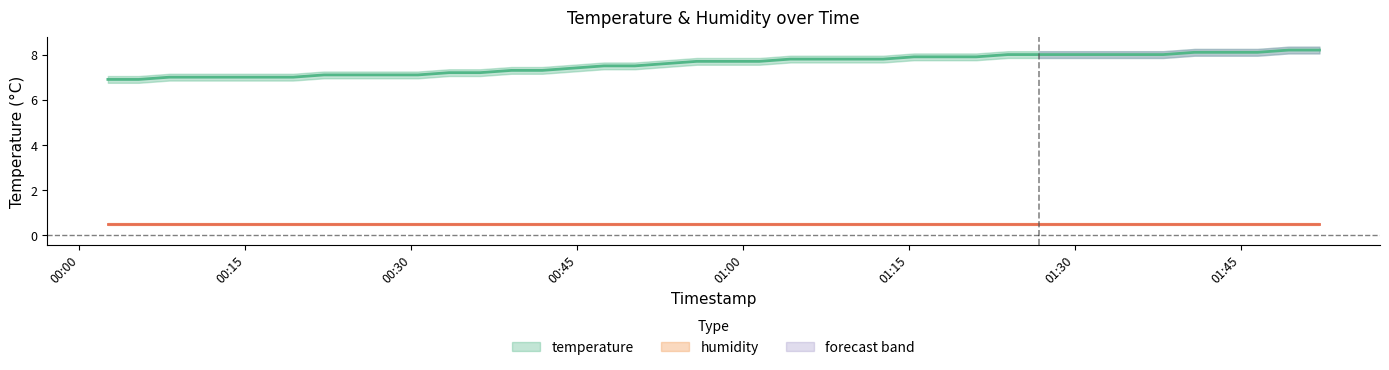

List the labels in order of value, smallest first.

2023-11-19T00:02:34, 2023-11-19T00:05:21, 2023-11-19T00:08:08, 2023-11-19T00:10:56, 2023-11-19T00:13:43, 2023-11-19T00:16:31, 2023-11-19T00:19:19, 2023-11-19T00:22:06, 2023-11-19T00:24:56, 2023-11-19T00:27:43, 2023-11-19T00:30:36, 2023-11-19T00:33:25, 2023-11-19T00:36:13, 2023-11-19T00:39:03, 2023-11-19T00:41:50, 2023-11-19T00:44:37, 2023-11-19T00:47:25, 2023-11-19T00:50:12, 2023-11-19T00:53:00, 2023-11-19T00:55:48, 2023-11-19T00:58:38, 2023-11-19T01:01:28, 2023-11-19T01:04:15, 2023-11-19T01:07:03, 2023-11-19T01:09:51, 2023-11-19T01:12:39, 2023-11-19T01:15:26, 2023-11-19T01:18:16, 2023-11-19T01:21:04, 2023-11-19T01:23:55, 2023-11-19T01:26:43, 2023-11-19T01:29:32, 2023-11-19T01:32:22, 2023-11-19T01:35:11, 2023-11-19T01:37:58, 2023-11-19T01:40:48, 2023-11-19T01:43:39, 2023-11-19T01:46:29, 2023-11-19T01:49:18, 2023-11-19T01:52:05